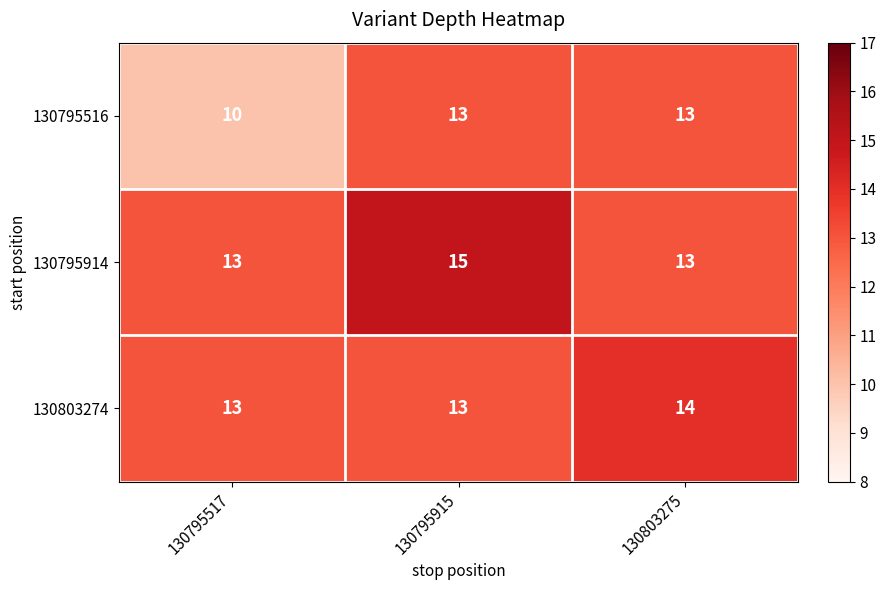

Rank the series by their maximum value, from highest to lowest.

130795914, 130803274, 130795516